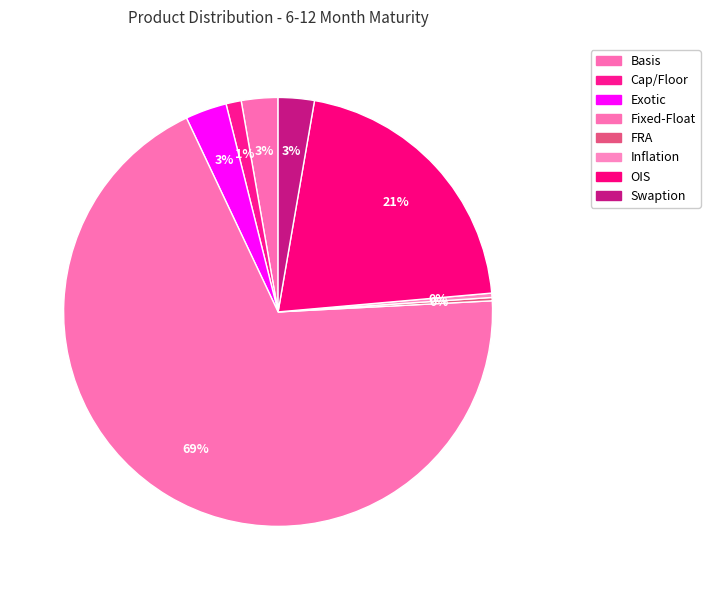

Does Basis represent more than half of the total?

No